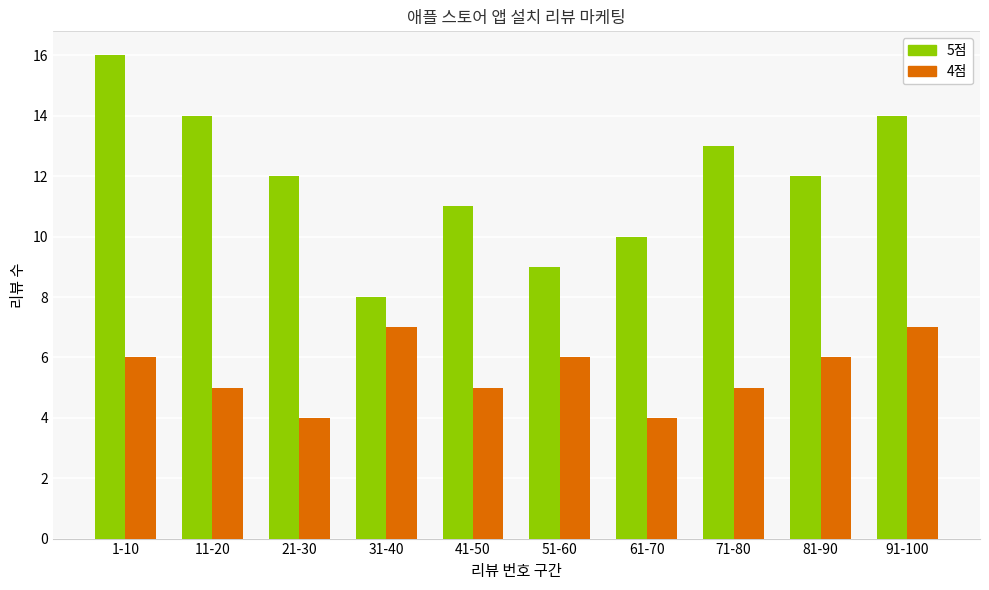

What is the label of the 8th bar from the right?

21-30